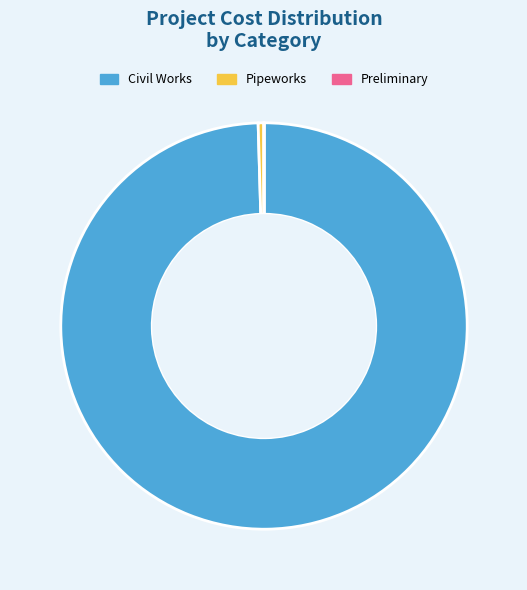

What is the largest slice in the pie chart?

Civil Works